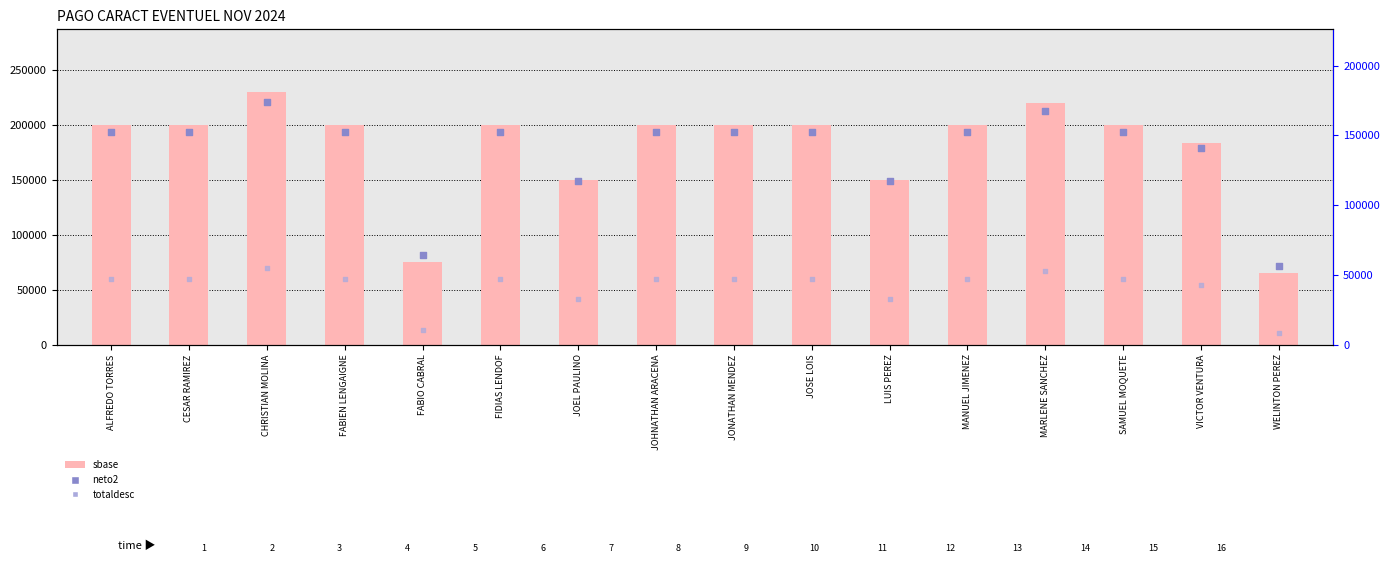

Which series contains the lowest Y value?

totaldesc